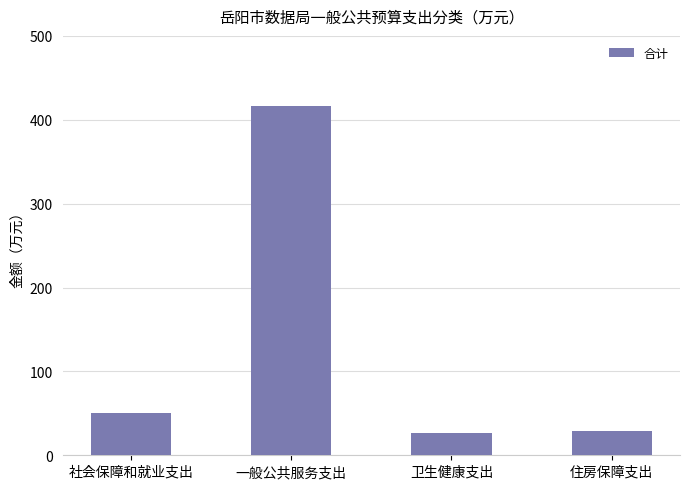

Reading right to left, transcribe all the data shown in this chart.

住房保障支出=29.5	卫生健康支出=26.1	一般公共服务支出=416.9	社会保障和就业支出=50.1